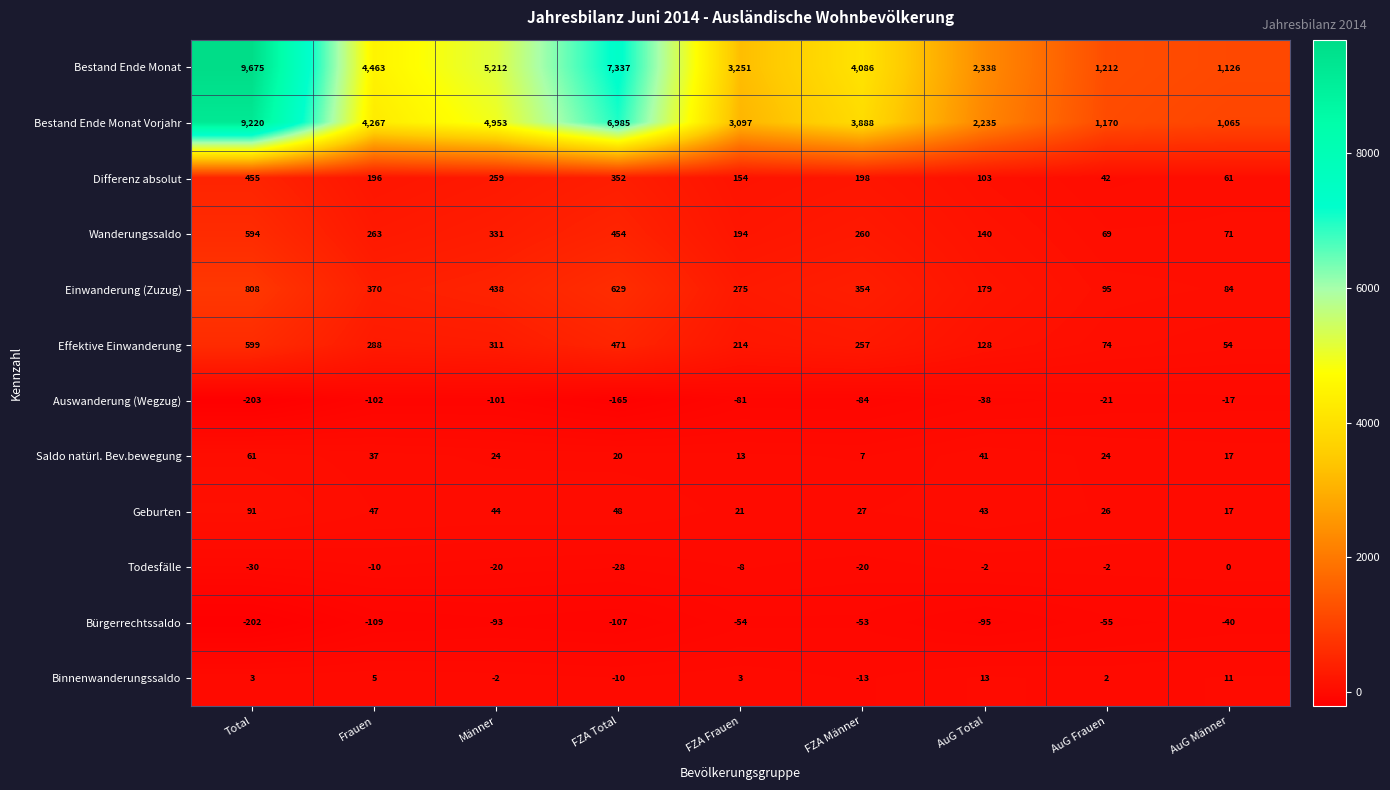

What is the minimum value for Effektive Einwanderung?

54